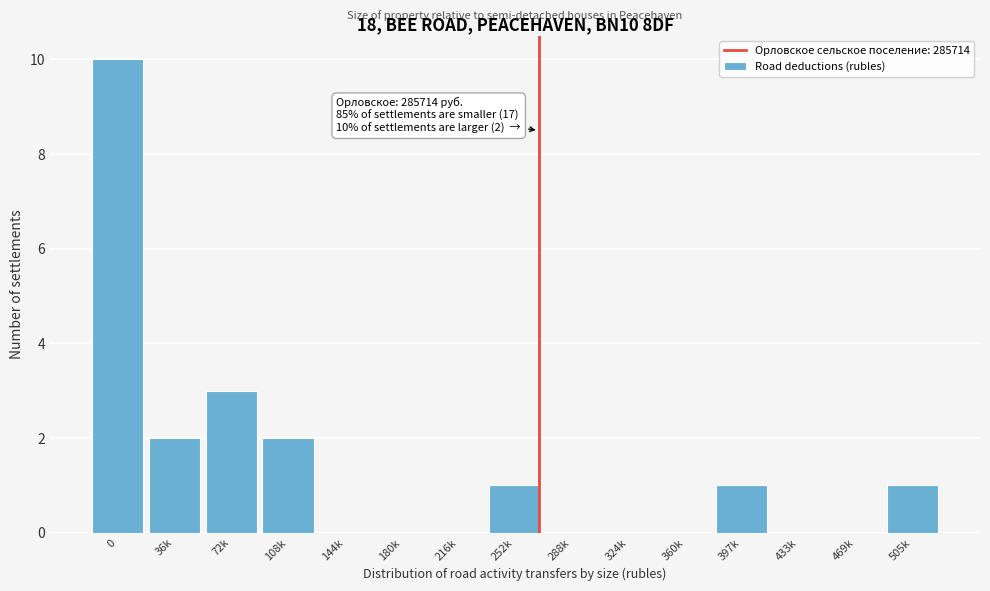

Reading left to right, extract all data points from this chart.

0=10	36k=2	72k=3	108k=2	144k=0	180k=0	216k=0	252k=1	288k=0	324k=0	360k=0	397k=1	433k=0	469k=0	505k=1